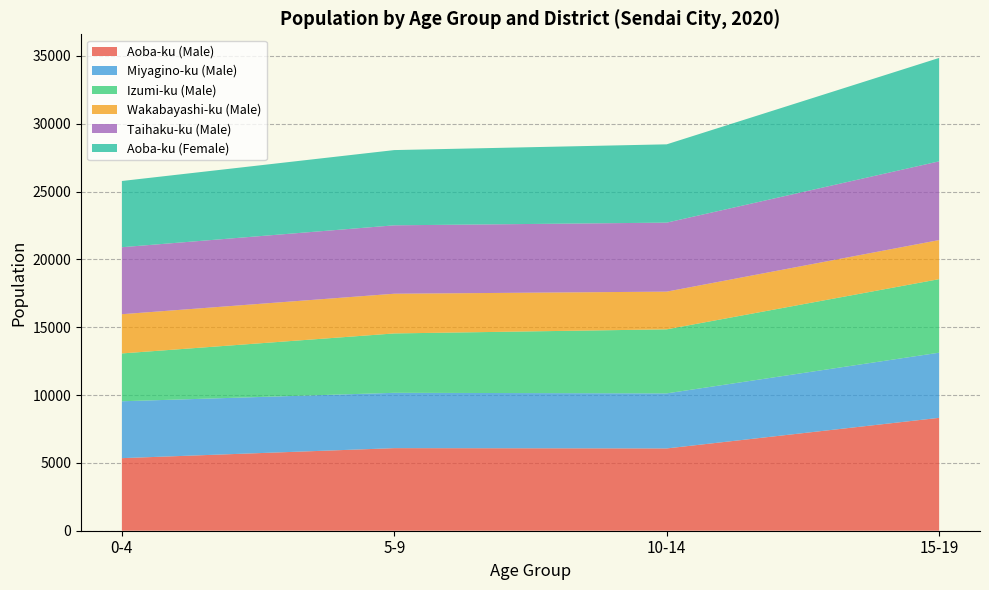

Reading left to right, what are all the values shown in this chart?

Aoba-ku (Male): 0-4=5350	5-9=6087	10-14=6066	15-19=8321
Miyagino-ku (Male): 0-4=4193	5-9=4079	10-14=4059	15-19=4804
Izumi-ku (Male): 0-4=3526	5-9=4377	10-14=4720	15-19=5420
Wakabayashi-ku (Male): 0-4=2891	5-9=2927	10-14=2779	15-19=2880
Taihaku-ku (Male): 0-4=4939	5-9=5043	10-14=5087	15-19=5804
Aoba-ku (Female): 0-4=4881	5-9=5546	10-14=5772	15-19=7623